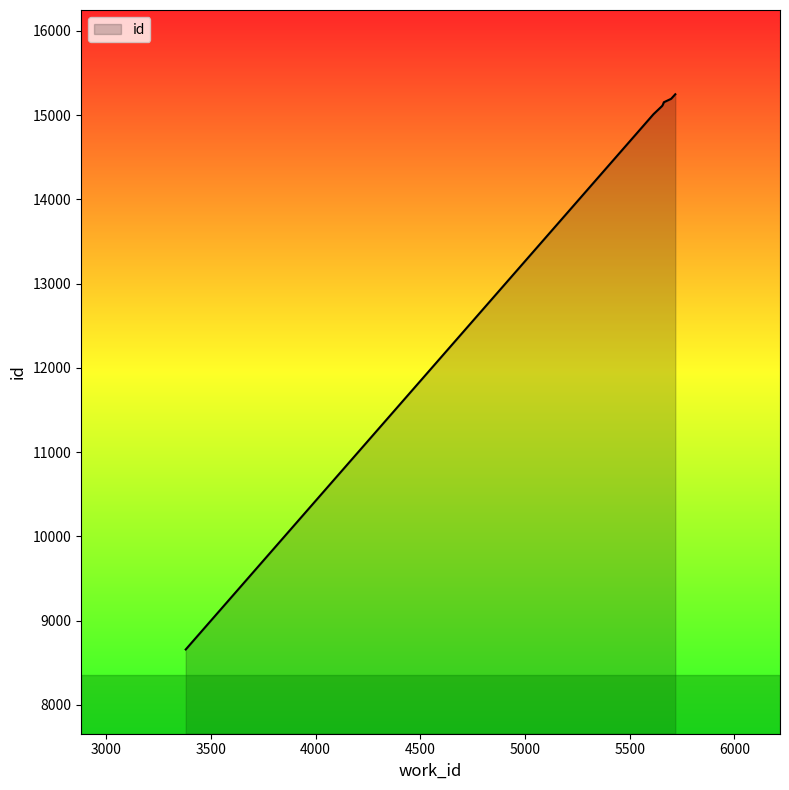

What is the value of the 6th point from the left?

15150